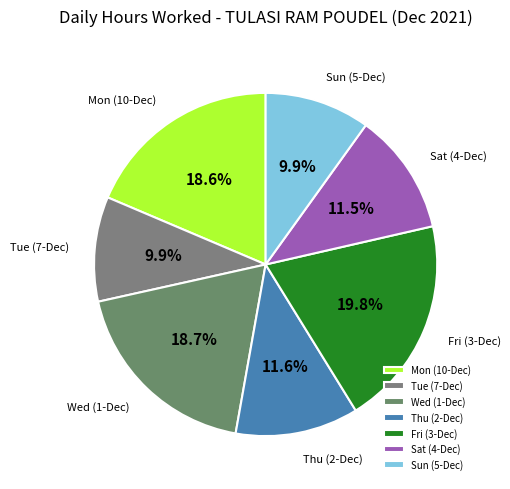

How many segments does this pie chart have?

7